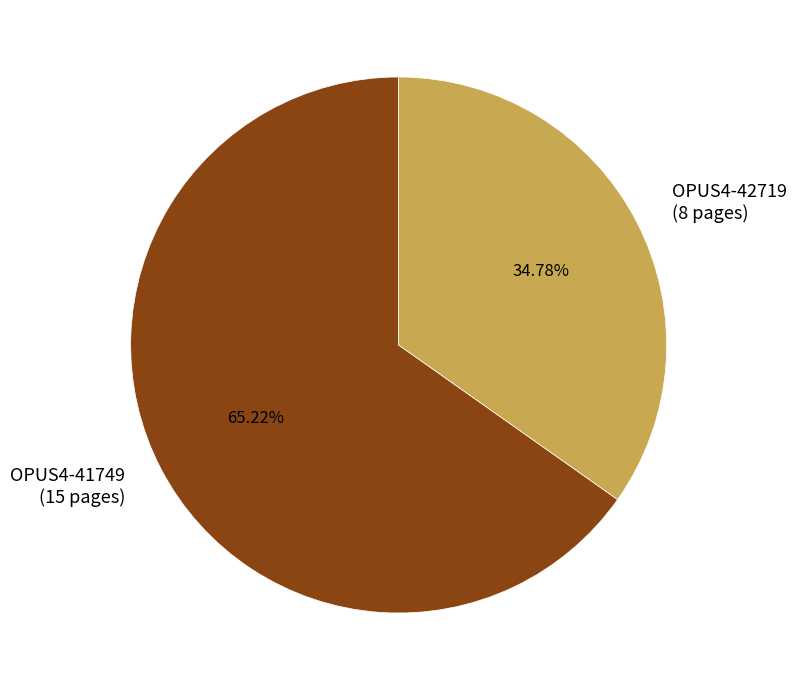

What percentage is the OPUS4-42719 slice, to the nearest percent?

35%